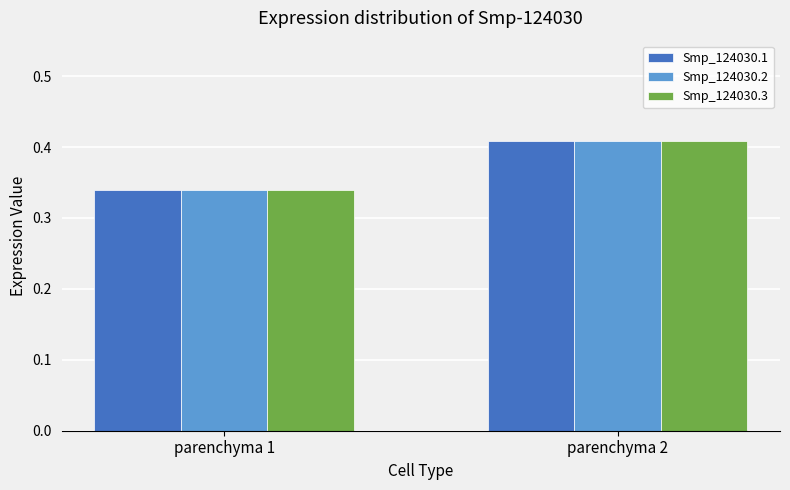

Is the value of Smp_124030.2 at parenchyma 2 greater than the value of Smp_124030.1 at parenchyma 1?

Yes